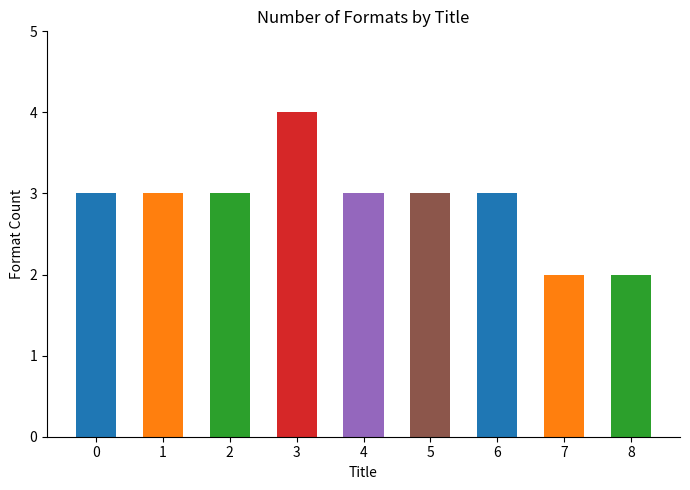

What is the sum of all values?

26